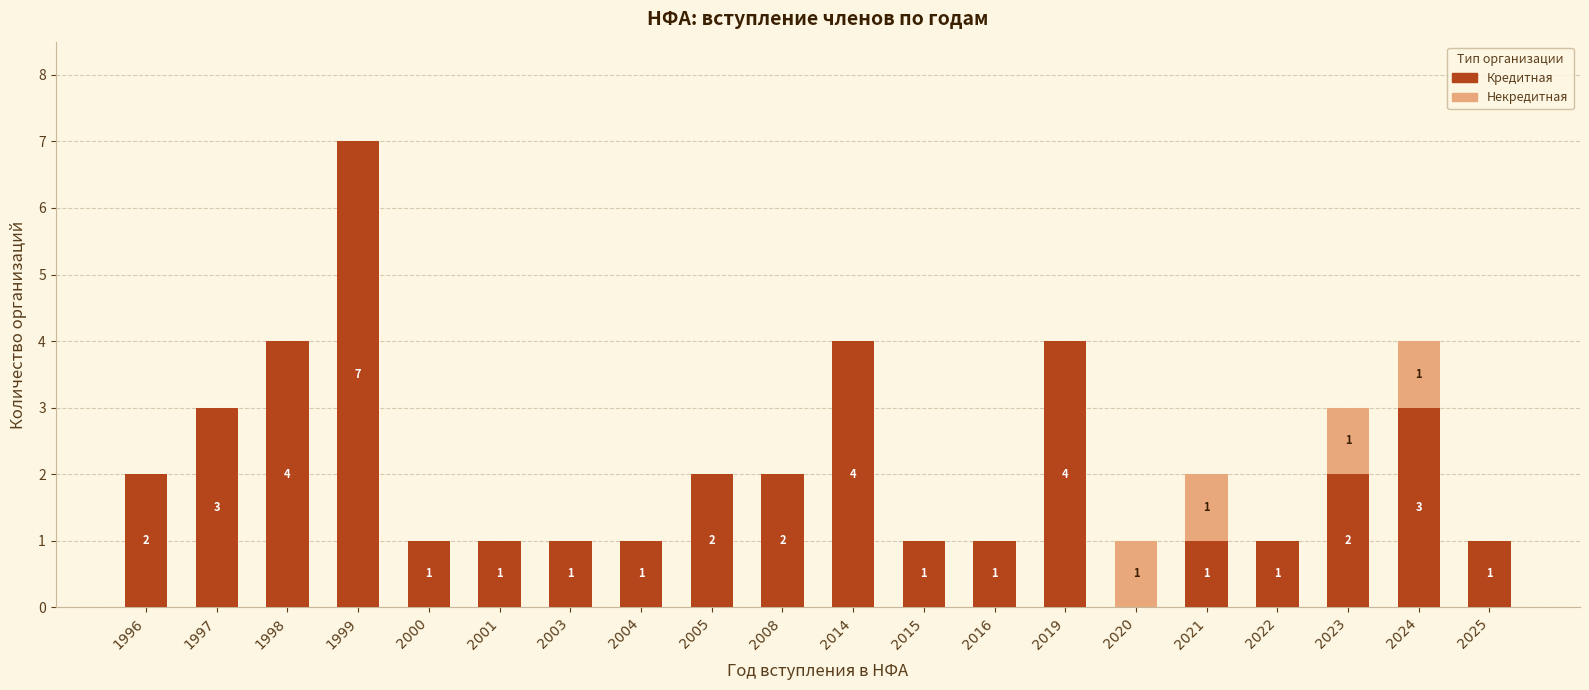

How many values in Кредитная are above zero?

19